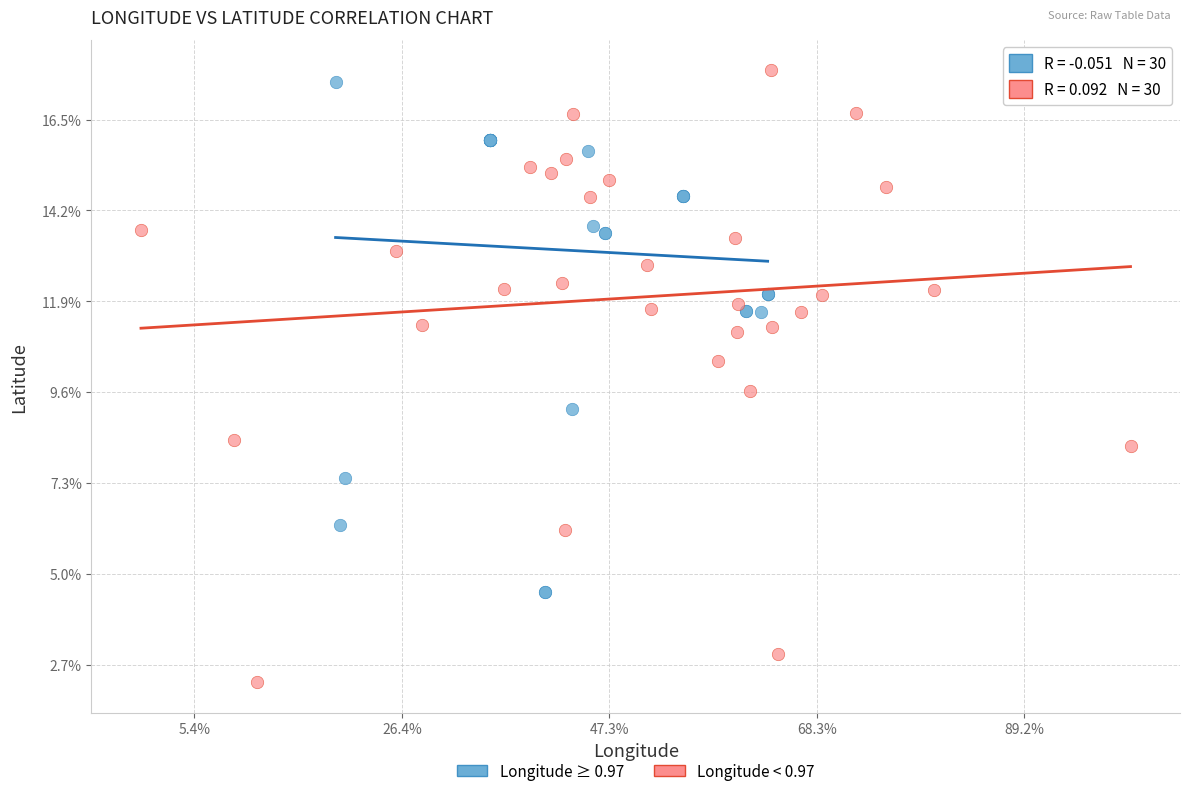

Which series reaches the maximum Y coordinate?

Longitude < 0.97